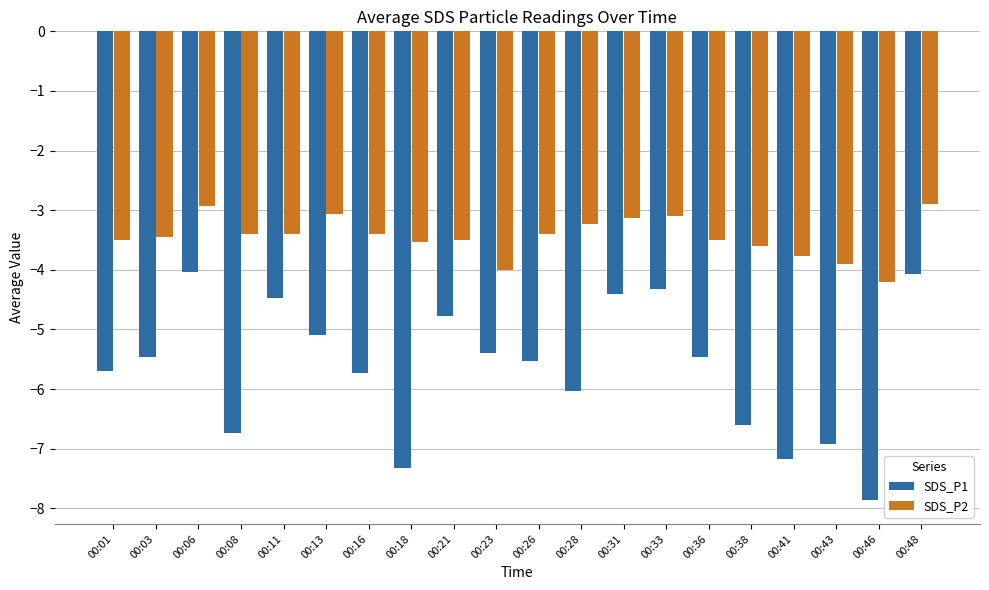

What is the highest value of the SDS_P2 series?

-2.9